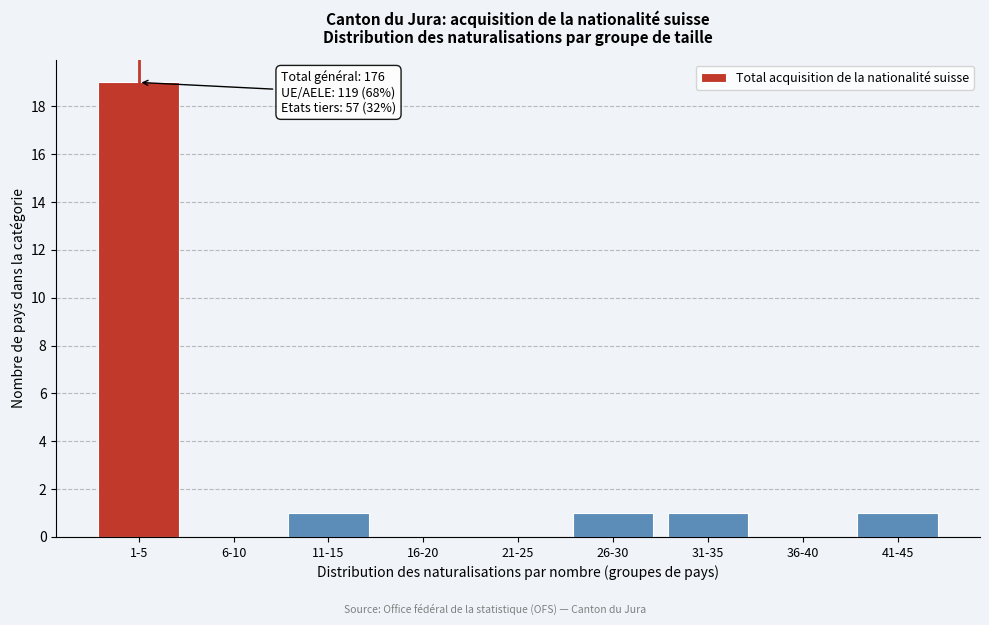

Reading left to right, list all the values displayed in this chart.

1-5=19	6-10=0	11-15=1	16-20=0	21-25=0	26-30=1	31-35=1	36-40=0	41-45=1